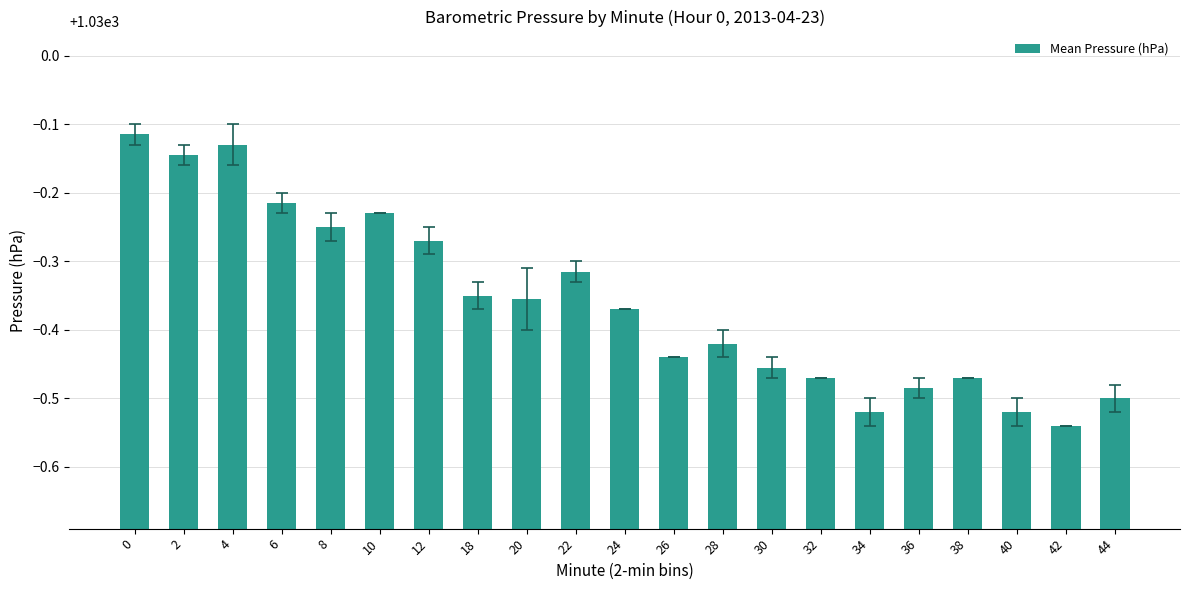

What is the ratio of the value at 8 to the value at 22?

1.0